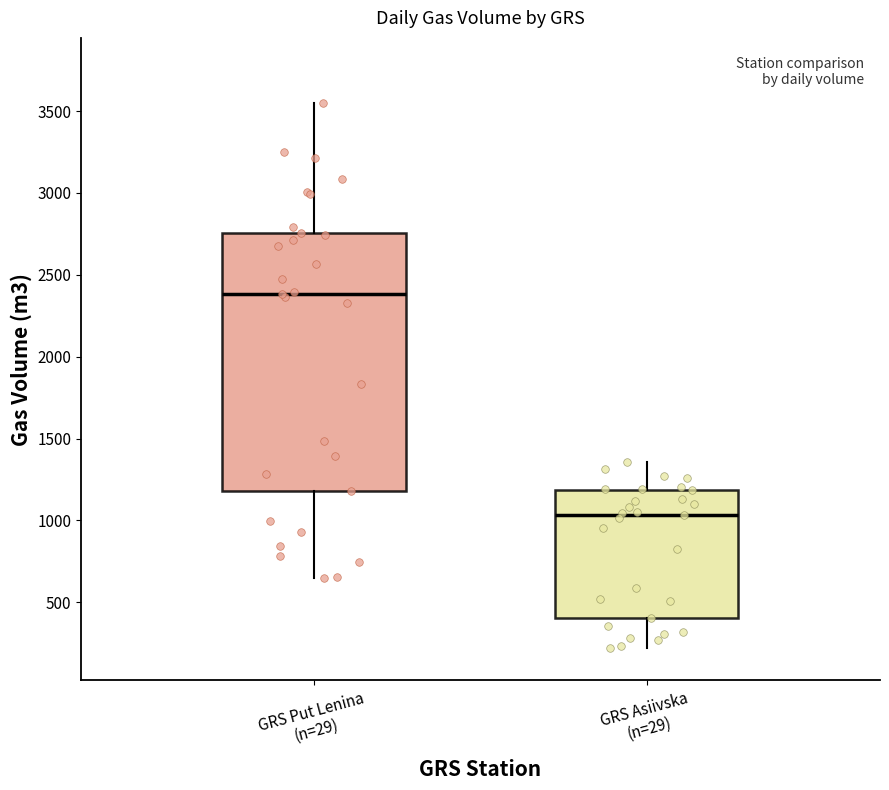

Where does the upper whisker of the box for GRS Put Lenina (n=29) end on the y-axis? The values are not printed on the chart, so give them approximately, as read against the axis.

3550